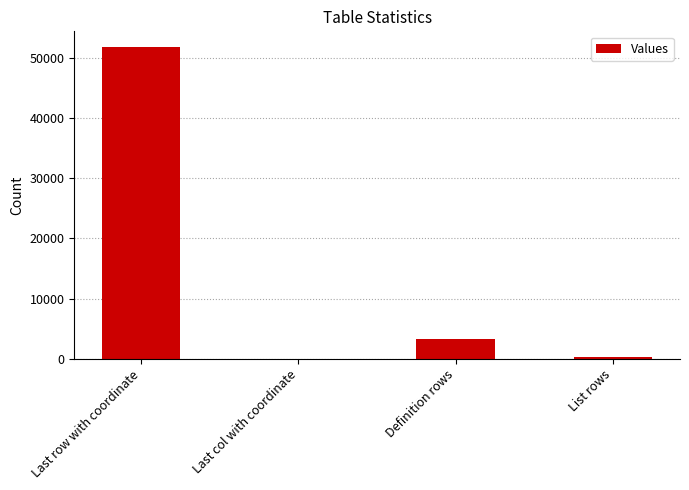

What is the change in value from Last col with coordinate to Definition rows?

+3318